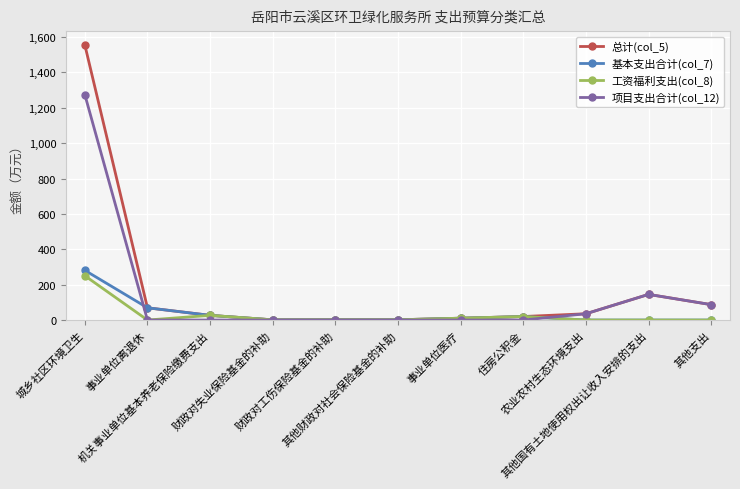

Is it true that 项目支出合计(col_12) equals 0.0 at 财政对失业保险基金的补助?

True